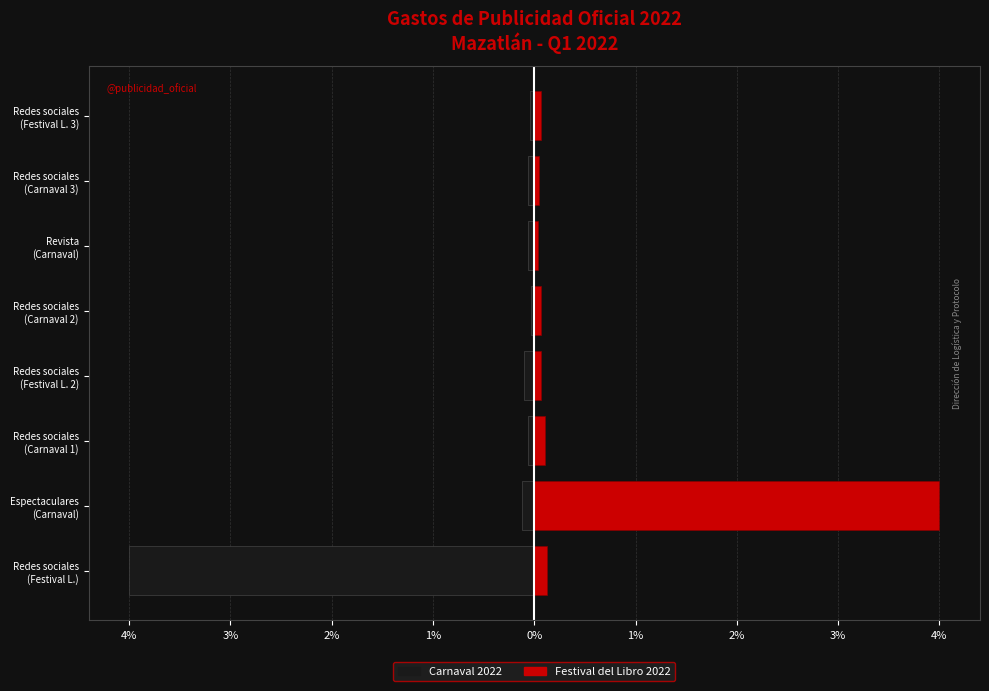

At how many categories does at least one series exceed 1?

1